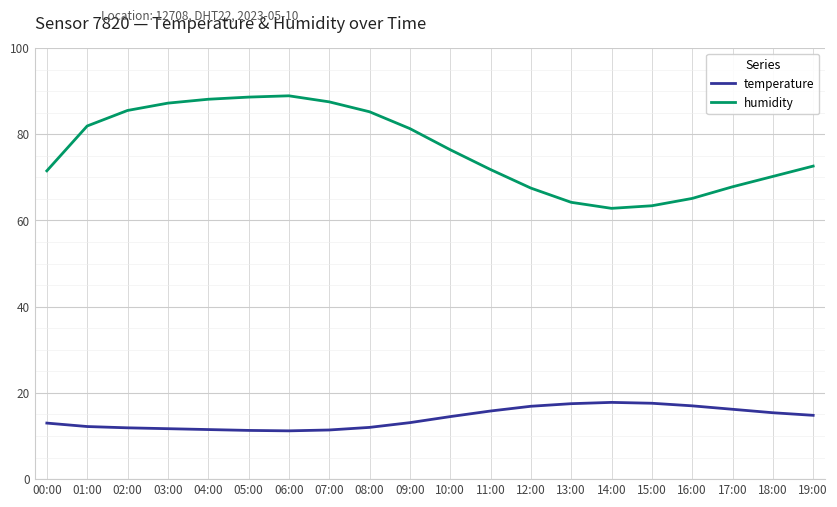

Which series has the largest range (max minus min)?

humidity